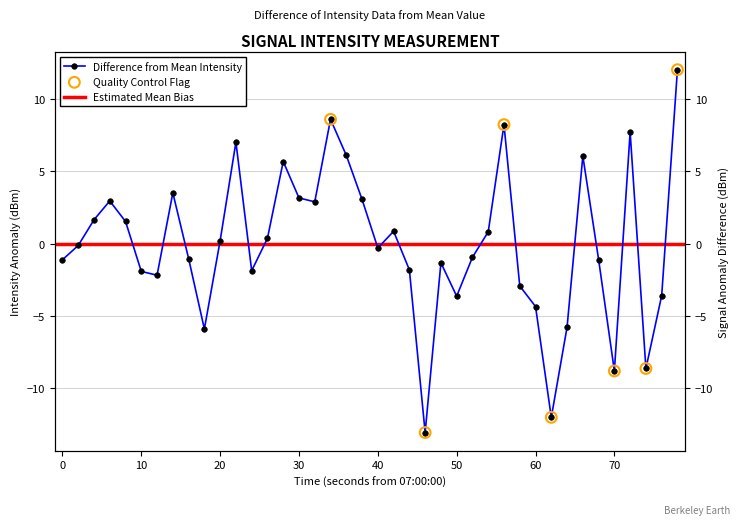

Which has a higher value, 30 or 10?

30